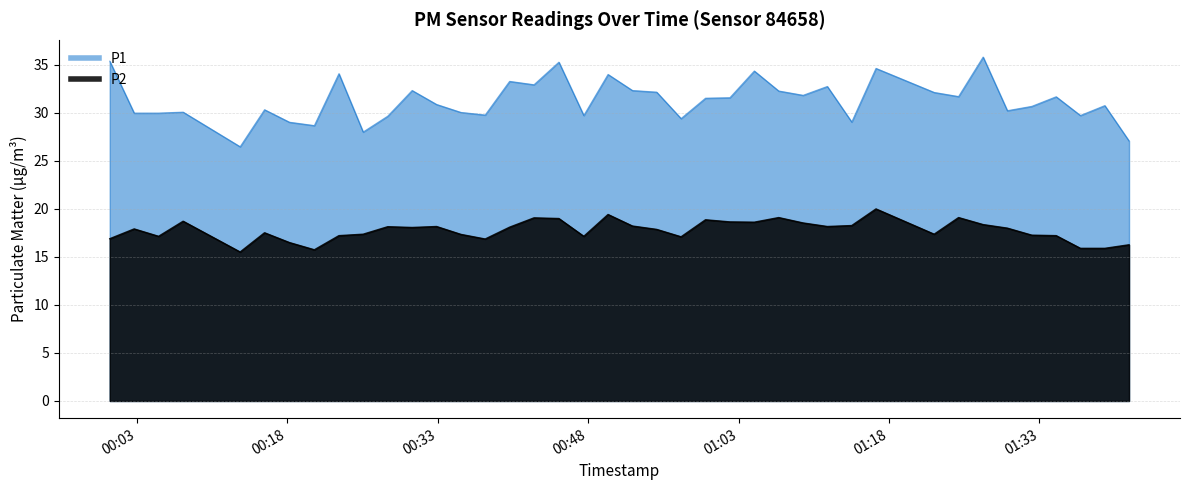

True or false: P2 has more than 0 interior local peaks.

True